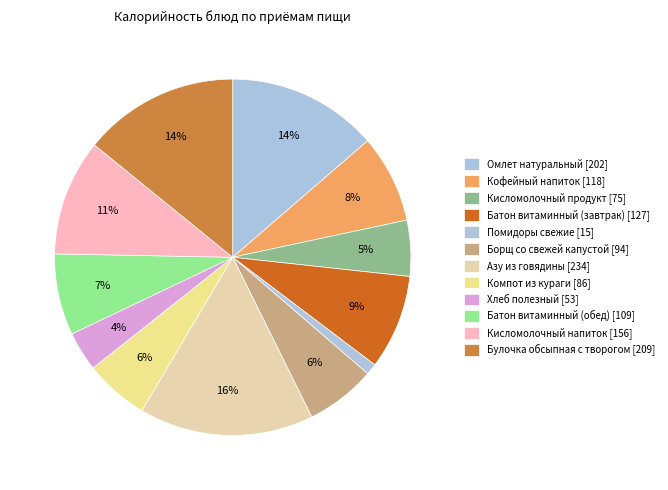

What is the change in value from Кисломолочный продукт to Азу из говядины?

+159.0